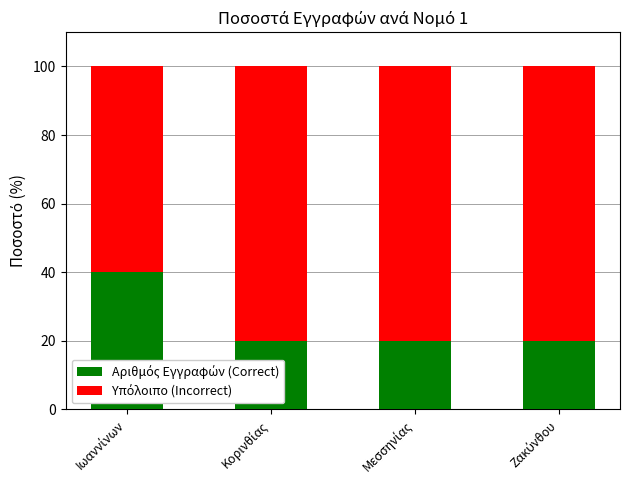

Is it true that Υπόλοιπο (Incorrect) equals 80 at Κορινθίας?

True